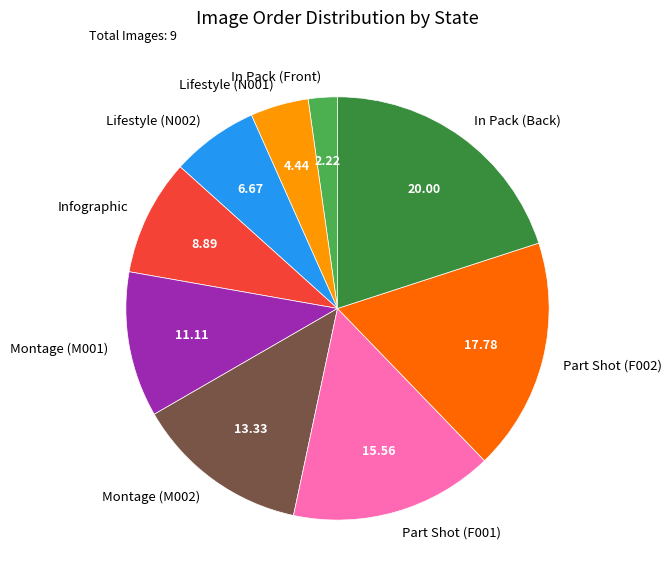

Does Montage (M001) account for over 50% of the chart?

No